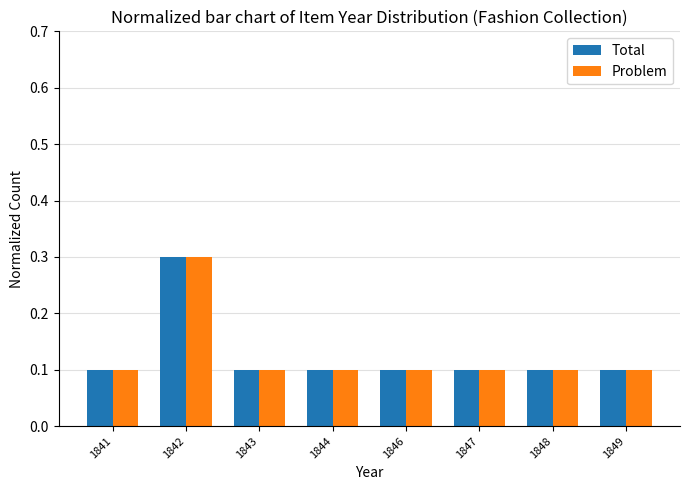

Reading right to left, transcribe all the data shown in this chart.

Total: 0.1	0.1	0.1	0.1	0.1	0.1	0.3	0.1
Problem: 0.1	0.1	0.1	0.1	0.1	0.1	0.3	0.1